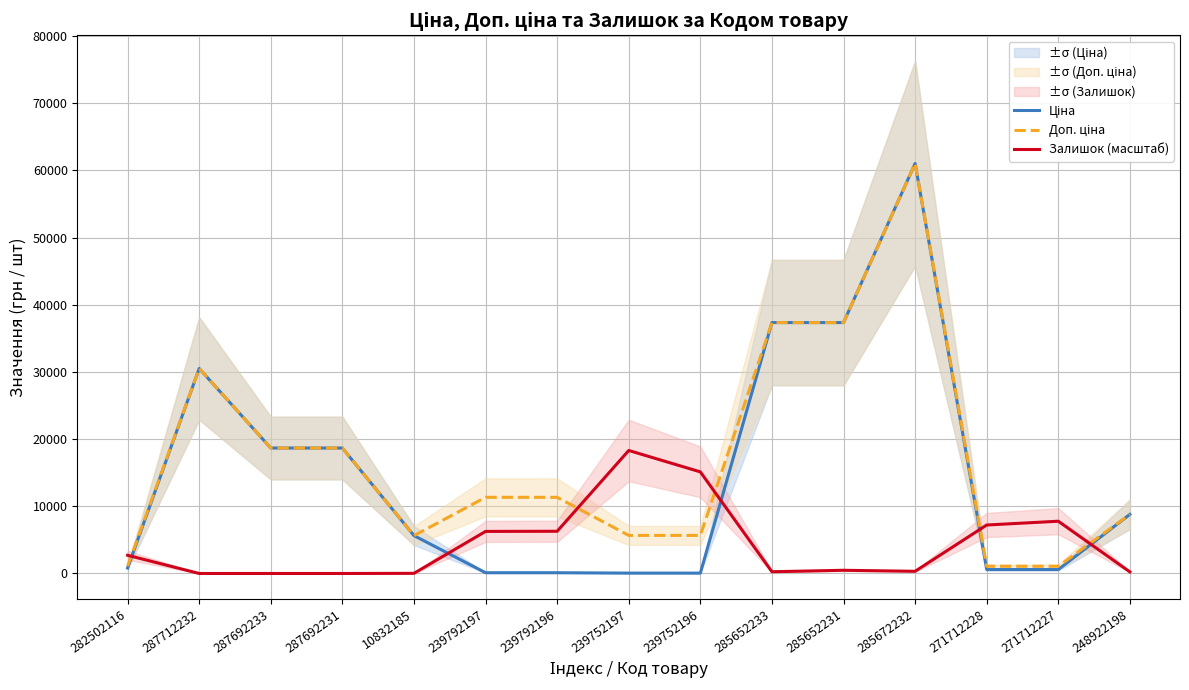

How many intersections are there between Ціна and Залишок (масштаб)?

5